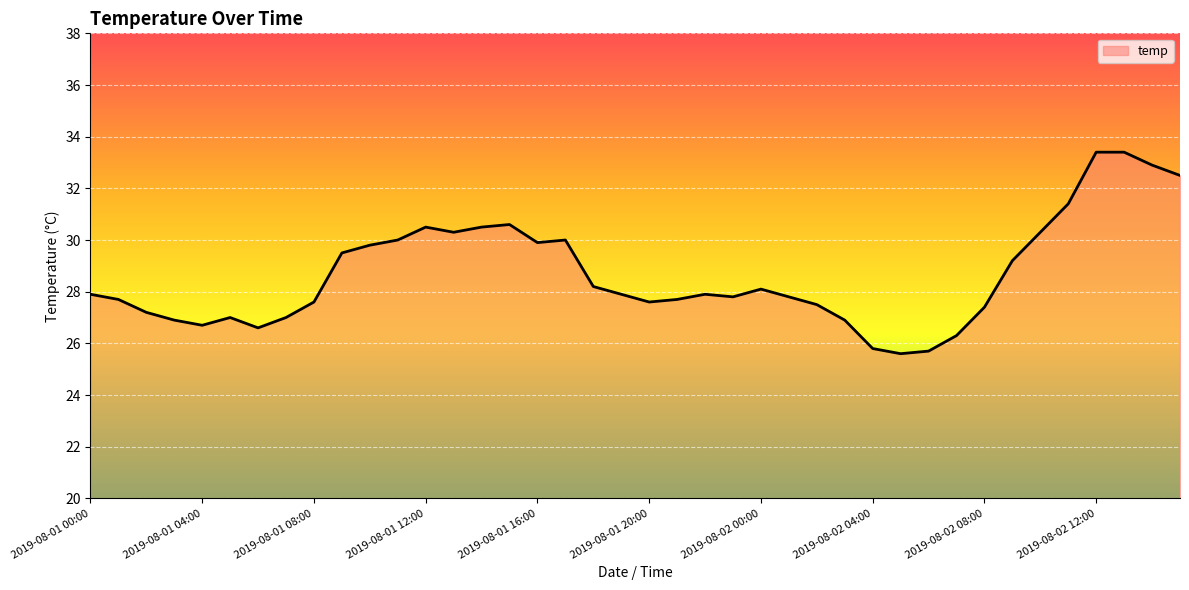

What is the difference between the maximum and minimum values?

7.8